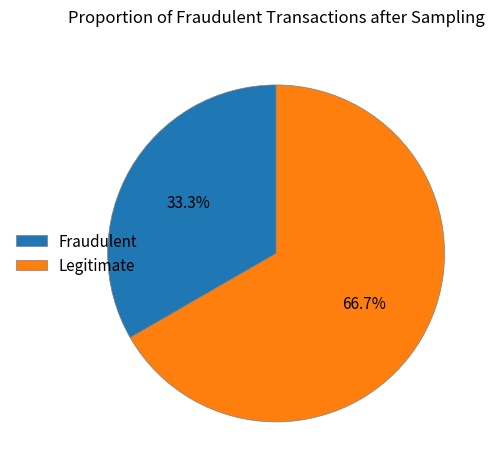

What portion of the pie excludes Fraudulent?

66.7%